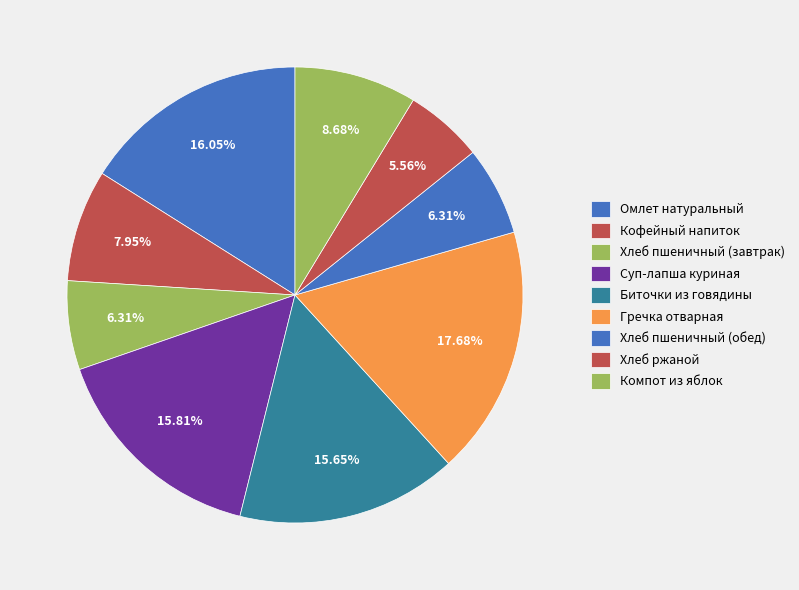

What portion of the pie excludes Биточки из говядины?

84.4%